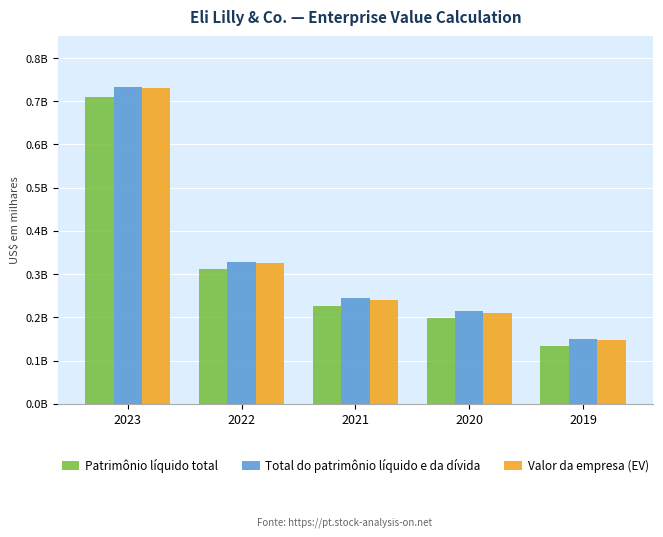

What is the sum of all Total do patrimônio líquido e da dívida values?

1671898729